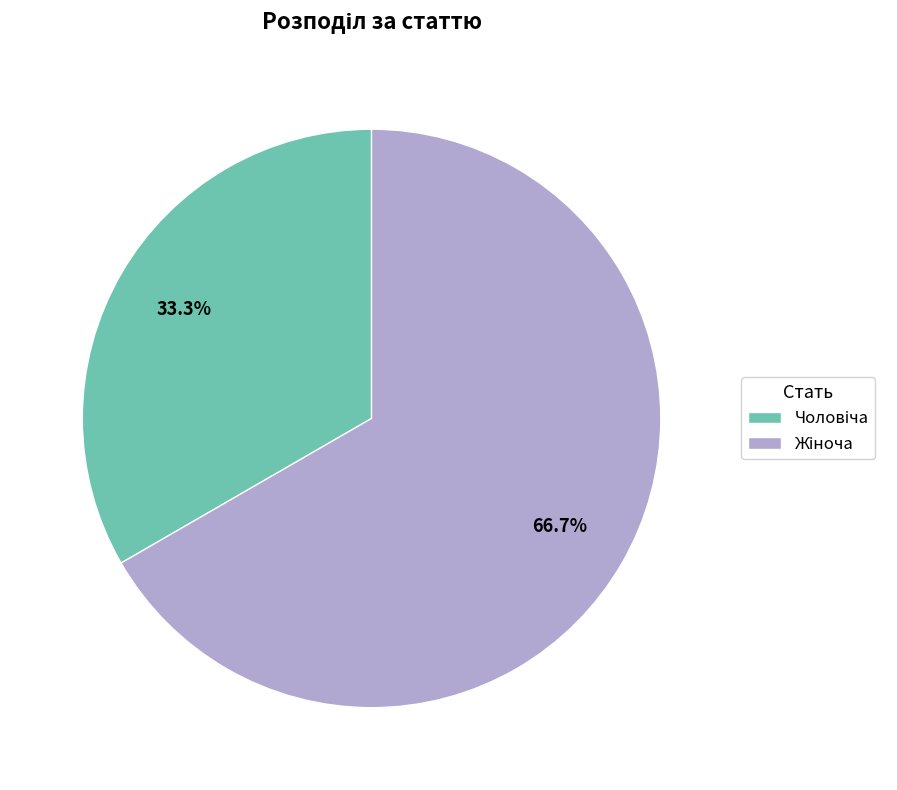

Does any single category account for the majority?

Yes